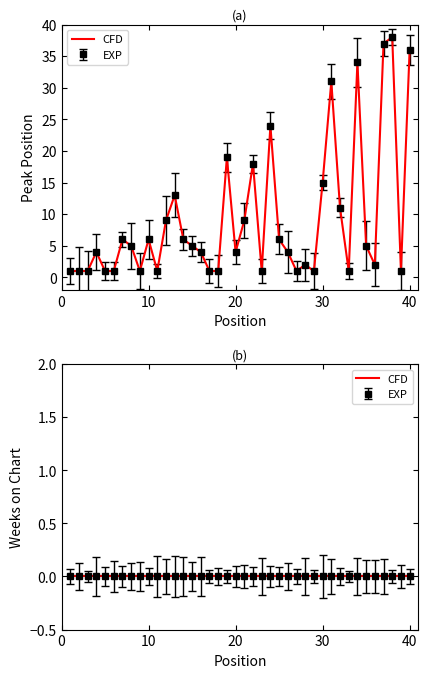

The value at 39 is 1. True or false?

True